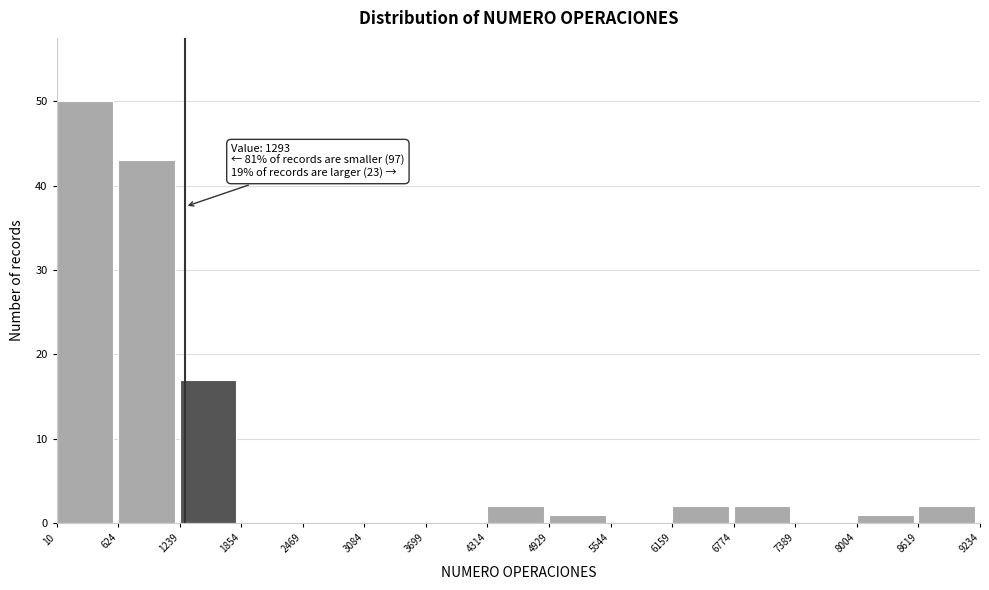

Over which range of the x-axis is the bar tallest?

10 to 624